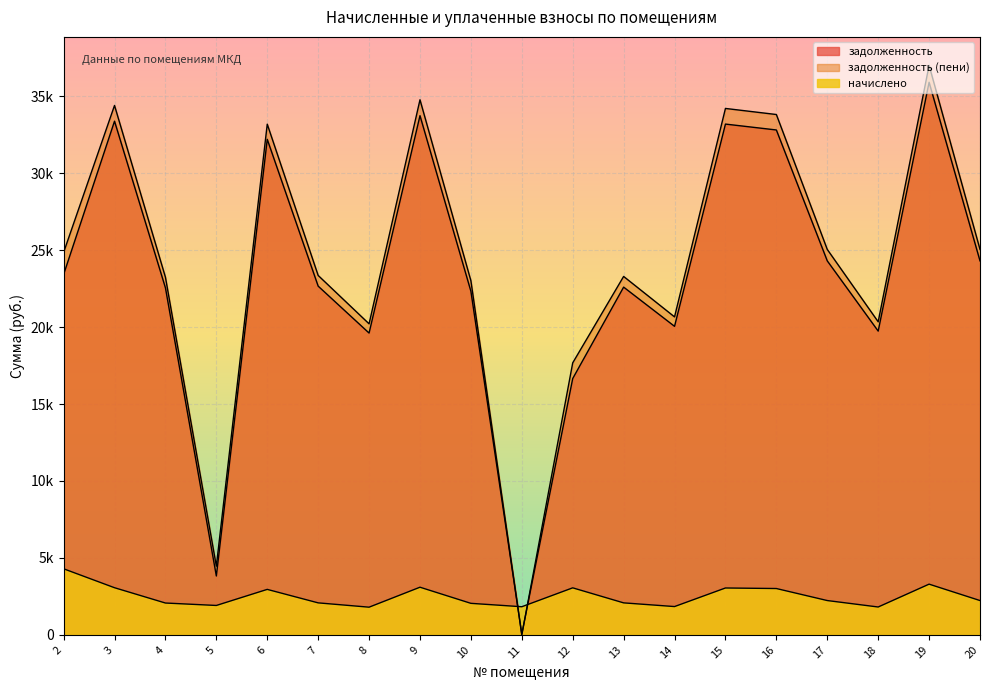

How many lines are shown in the chart?

3